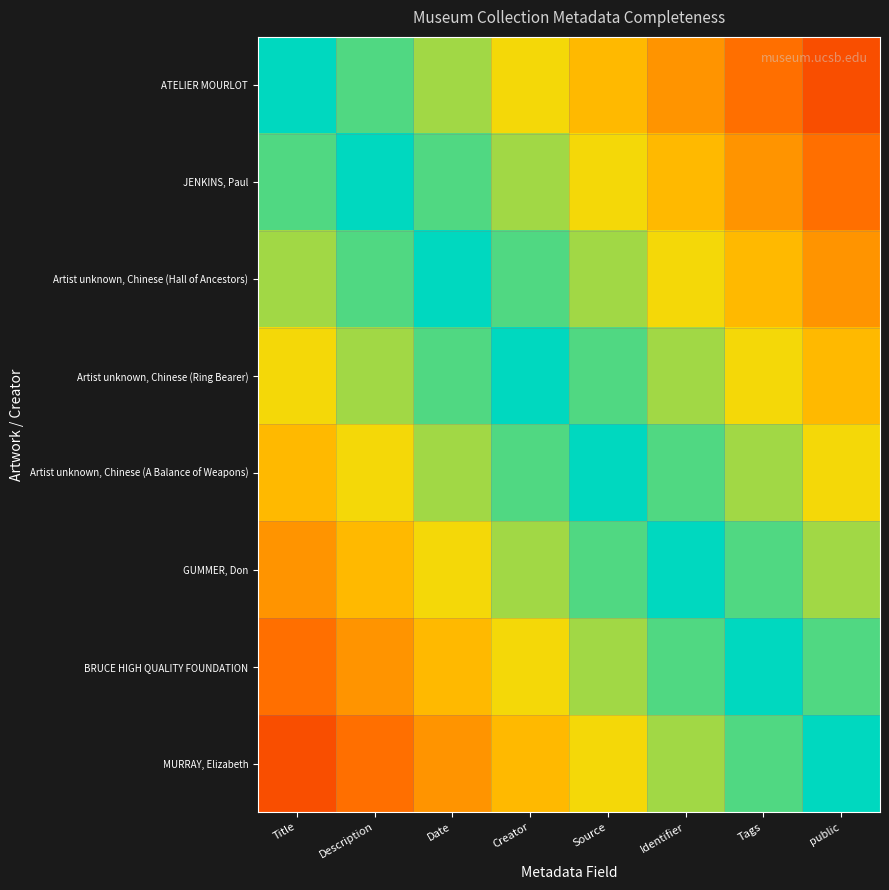

At Creator, list the series in order from largest to smallest.

Artist unknown, Chinese (Ring Bearer), Artist unknown, Chinese (Hall of Ancestors), Artist unknown, Chinese (A Balance of Weapons), JENKINS, Paul, GUMMER, Don, ATELIER MOURLOT, BRUCE HIGH QUALITY FOUNDATION, MURRAY, Elizabeth